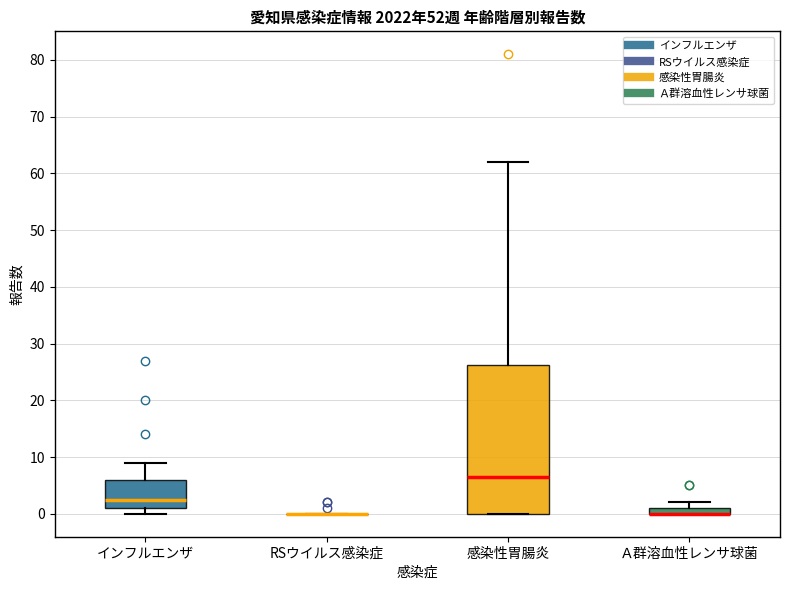

Which box is the tallest, from its lower edge to its upper edge?

感染性胃腸炎